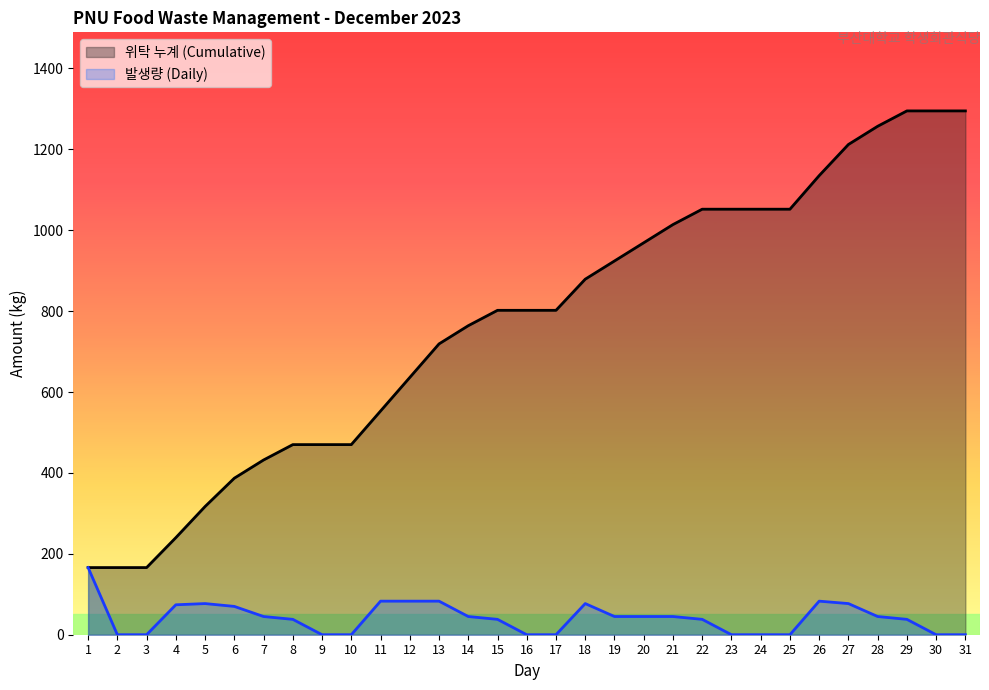

What is the value of the 위탁 누계 (Cumulative) point at the 9th from the left?

470